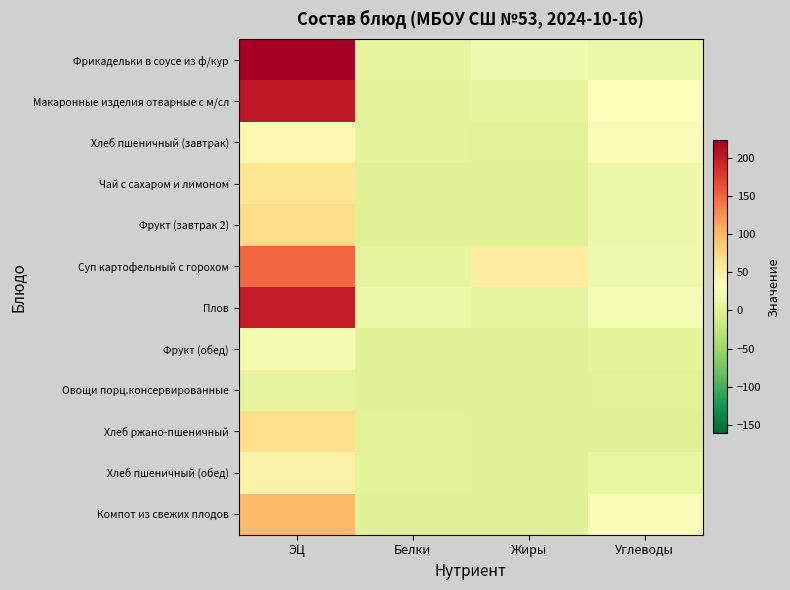

At ЭЦ, list the series in order from largest to smallest.

Фрикадельки в соусе из ф/кур, Макаронные изделия отварные с м/сл, Плов, Суп картофельный с горохом, Компот из свежих плодов, Фрукт (завтрак 2), Хлеб ржано-пшеничный, Чай с сахаром и лимоном, Хлеб пшеничный (обед), Хлеб пшеничный (завтрак), Фрукт (обед), Овощи порц.консервированные